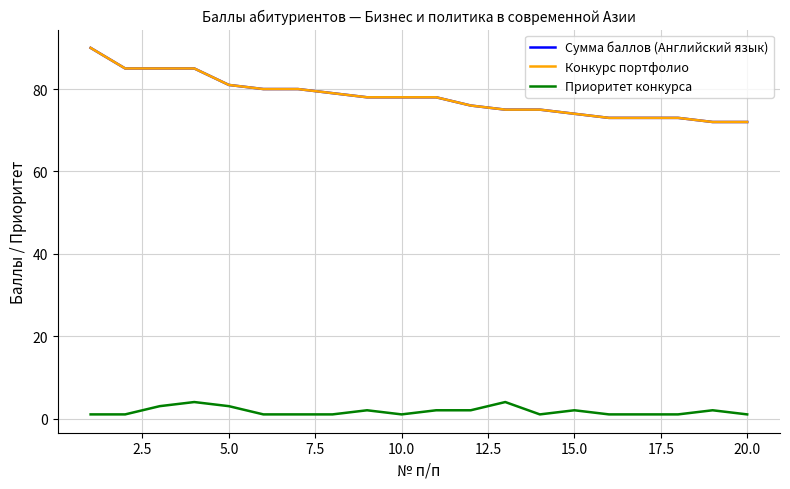

Is this an area chart (filled region under the line)?

No